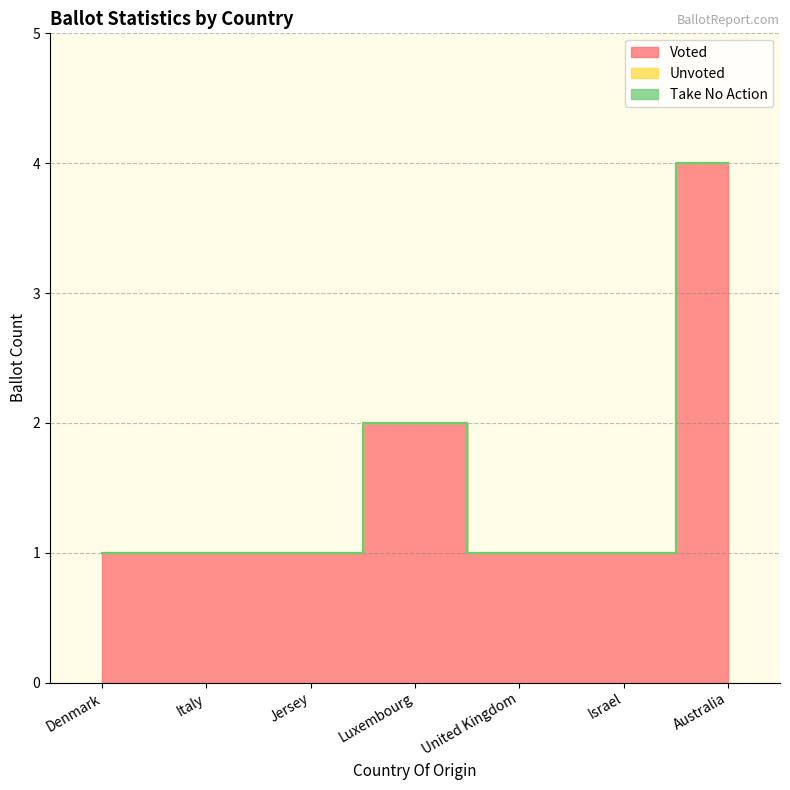

What is the label of the 6th point from the right?

Italy